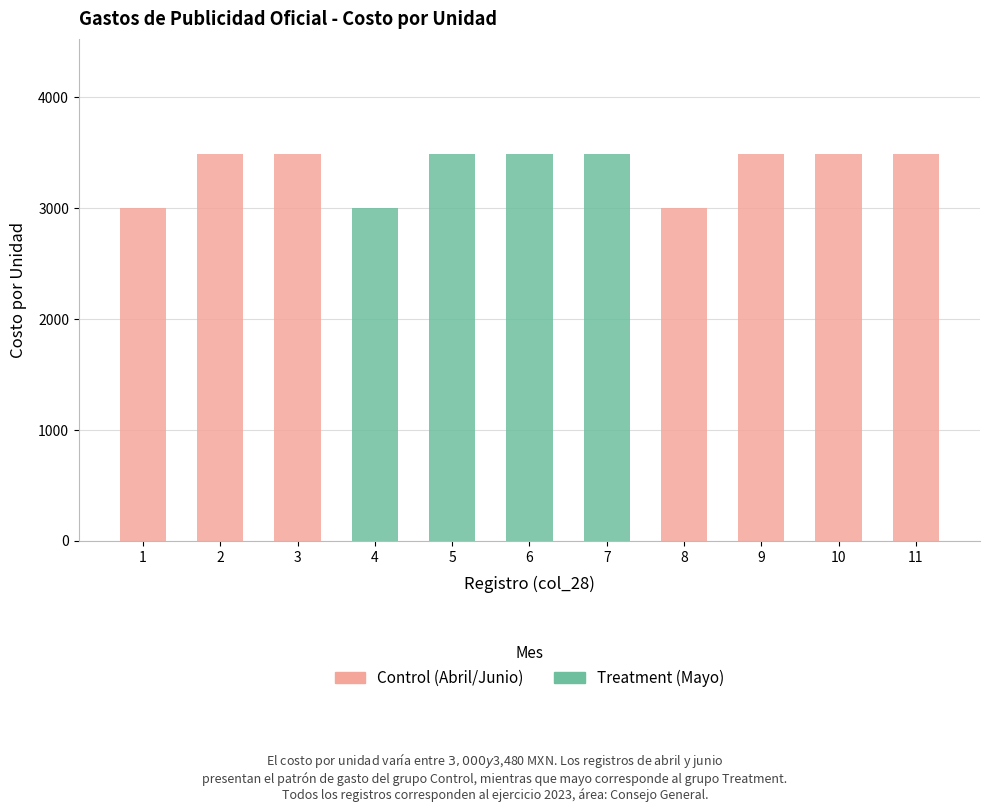

What is the value of the Control bar at the 8th from the left?

3000